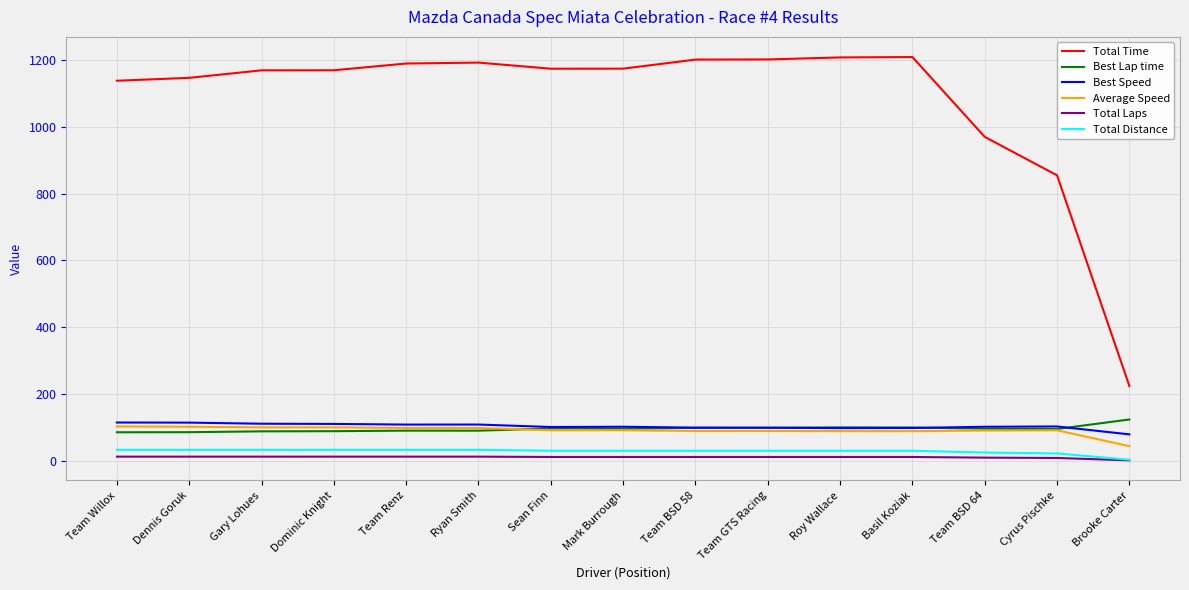

What is the greatest value displayed?

1209.5